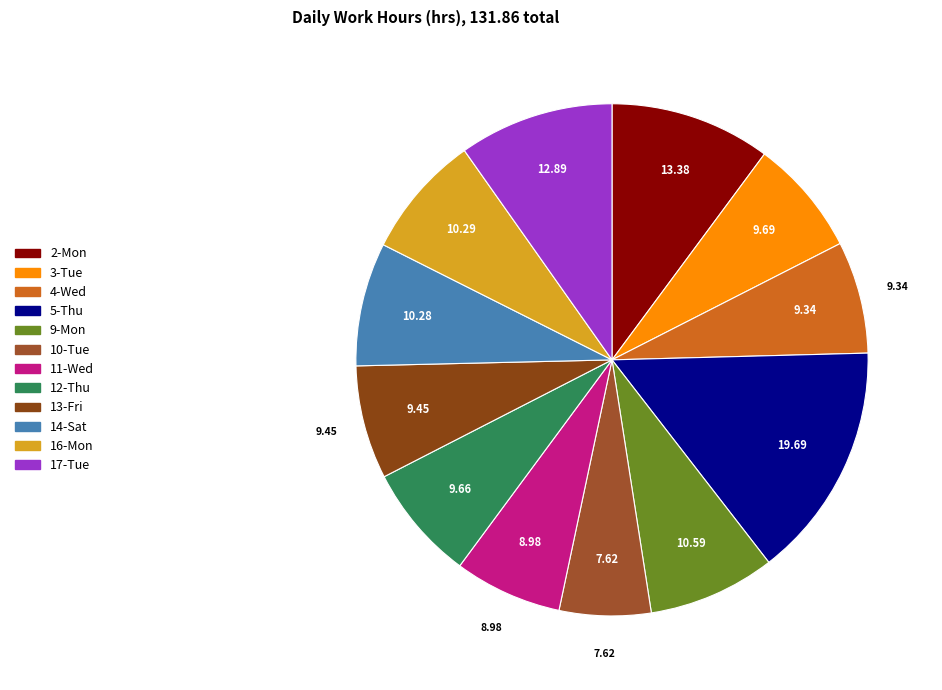

How many segments does this pie chart have?

12